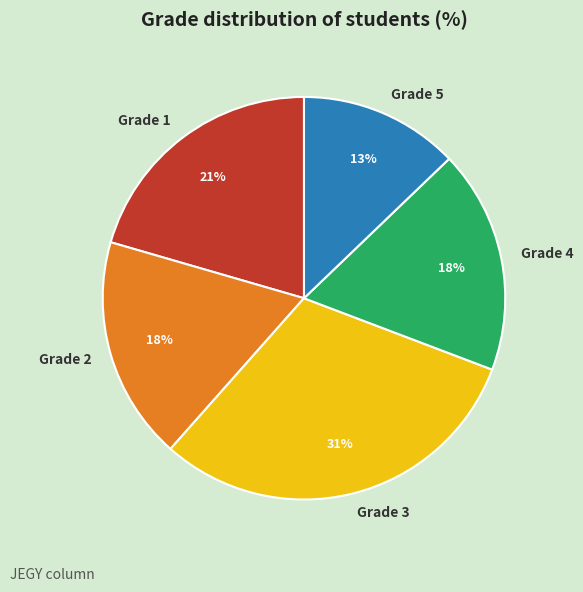

Between Grade 1 and Grade 3, which is larger?

Grade 3